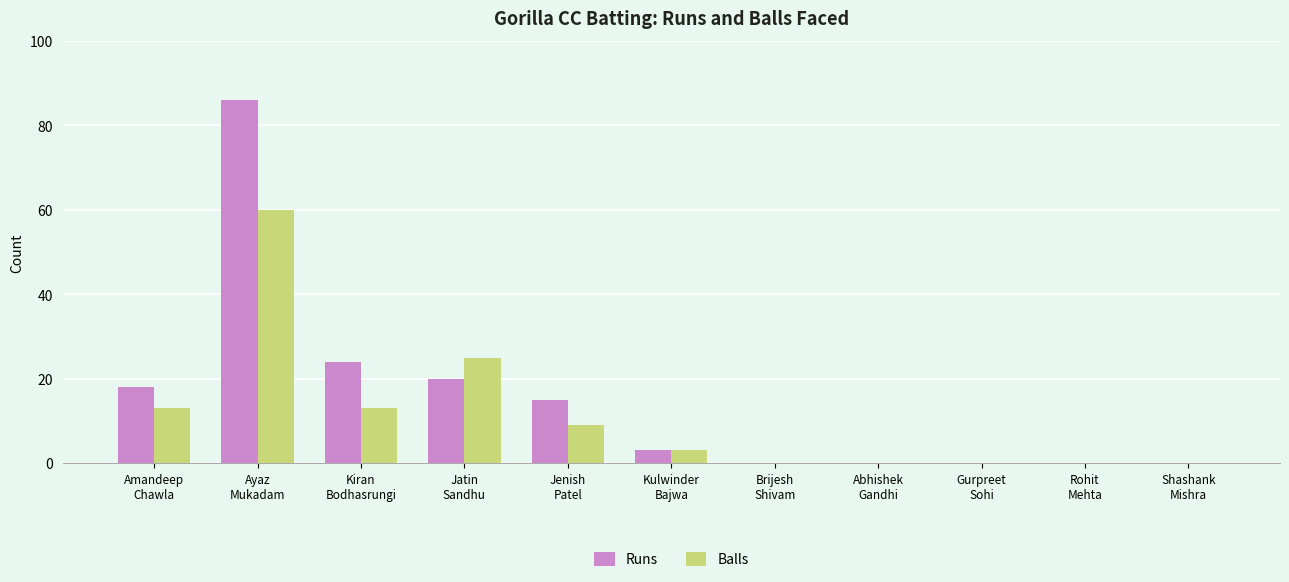

Where does the Balls series first go above 3?

Amandeep
Chawla